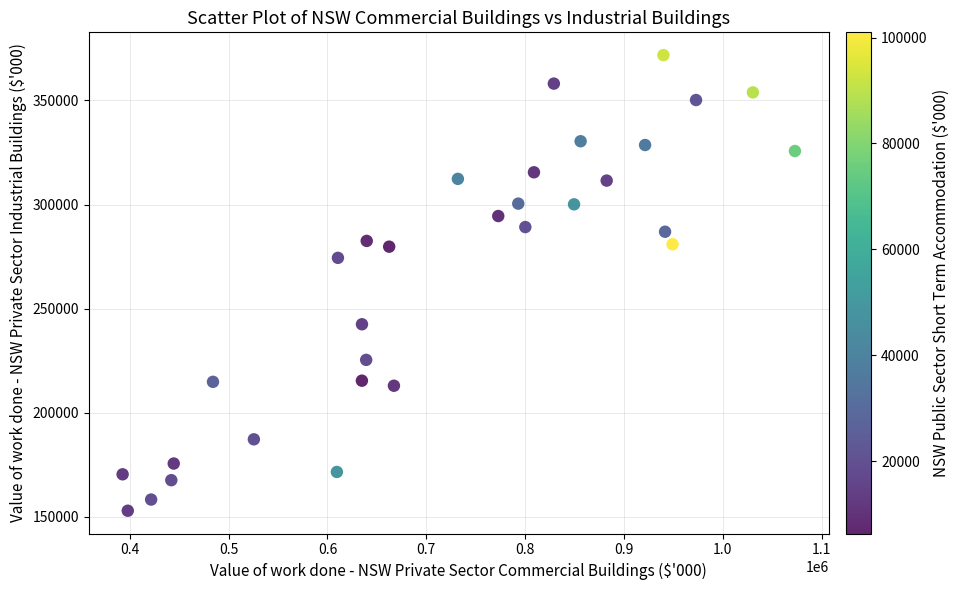

What Y value in the scatter plot is closest to 262378?

274410